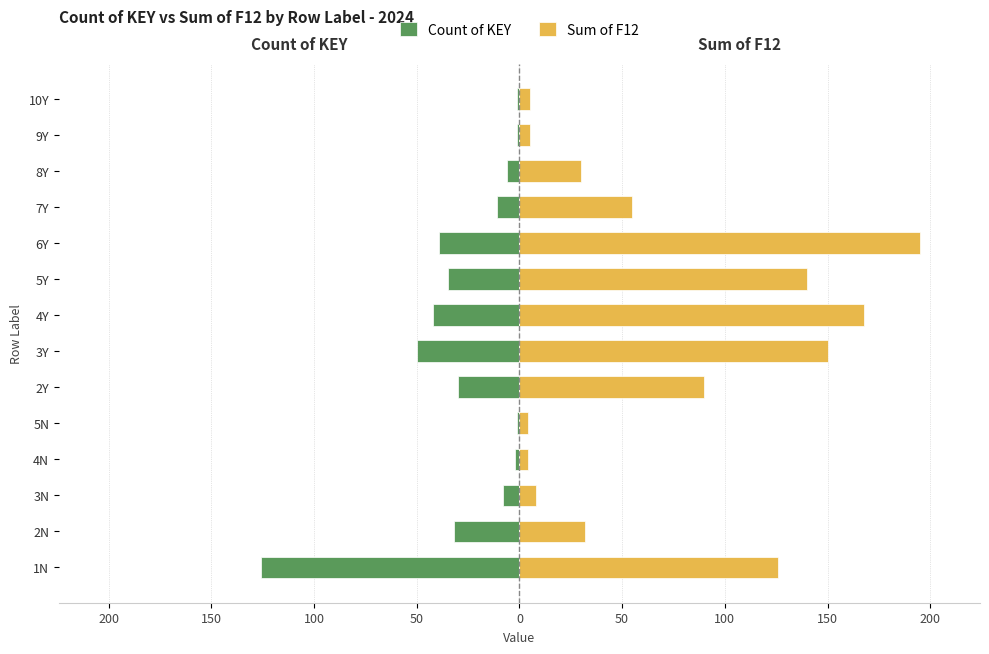

The value of Sum of F12 at 3Y is 260. True or false?

False